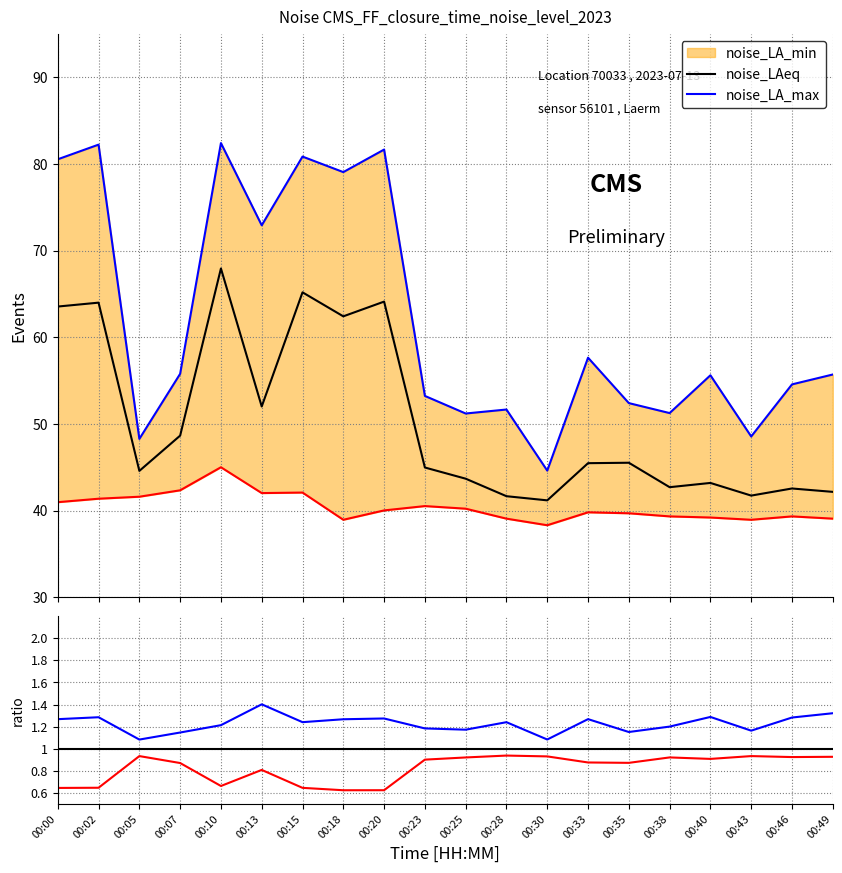

How many categories are shown in the chart?

20